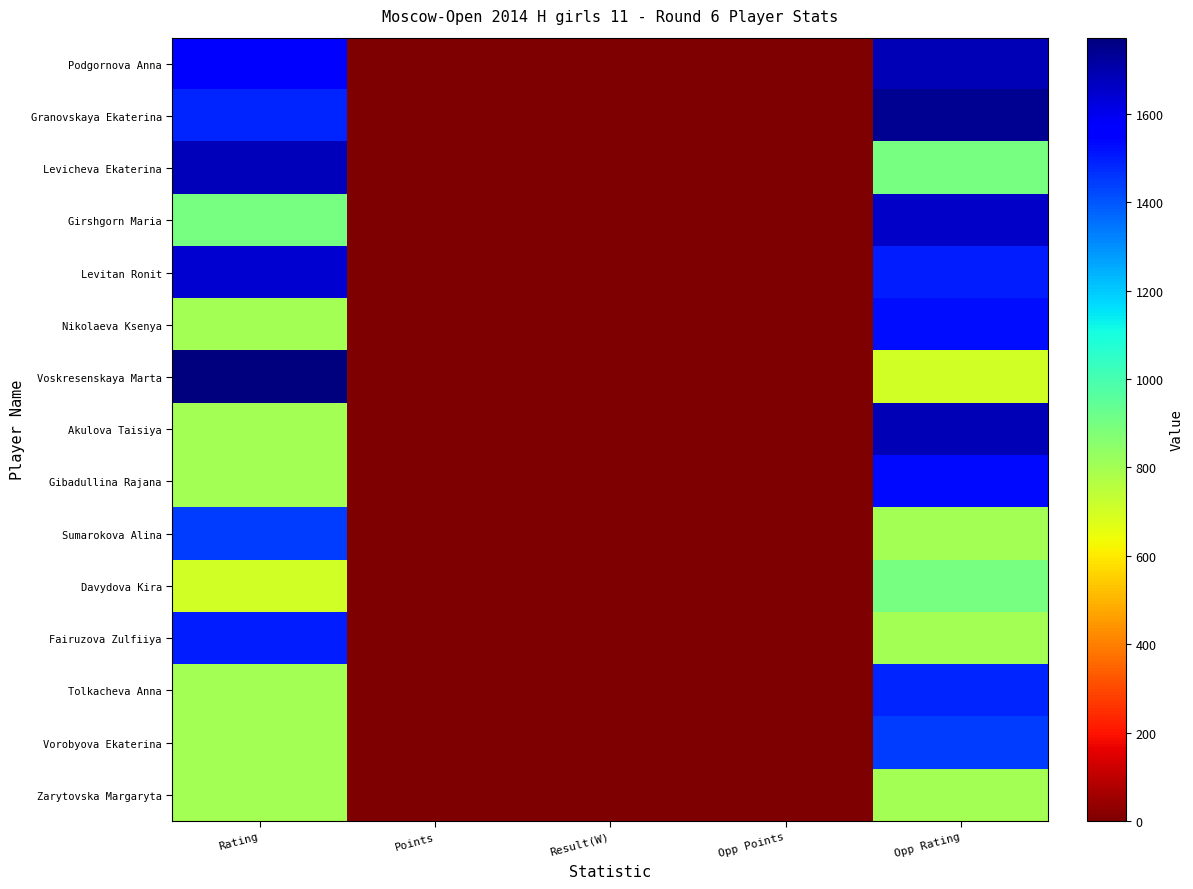

Reading left to right, transcribe all the data shown in this chart.

Podgornova Anna: Rating=1549.0	Points=5.0	Result(W)=1.0	Opp Points=4.5	Opp Rating=1684.0
Granovskaya Ekaterina: Rating=1487.0	Points=4.0	Result(W)=1.0	Opp Points=4.0	Opp Rating=1740.0
Levicheva Ekaterina: Rating=1681.0	Points=4.0	Result(W)=1.0	Opp Points=4.0	Opp Rating=900.0
Girshgorn Maria: Rating=900.0	Points=4.0	Result(W)=0.0	Opp Points=4.0	Opp Rating=1656.0
Levitan Ronit: Rating=1645.0	Points=4.0	Result(W)=1.0	Opp Points=4.0	Opp Rating=1499.0
Nikolaeva Ksenya: Rating=800.0	Points=4.0	Result(W)=0.0	Opp Points=4.0	Opp Rating=1525.0
Voskresenskaya Marta: Rating=1773.0	Points=3.5	Result(W)=0.0	Opp Points=3.5	Opp Rating=700.0
Akulova Taisiya: Rating=800.0	Points=3.5	Result(W)=0.0	Opp Points=3.5	Opp Rating=1687.0
Gibadullina Rajana: Rating=800.0	Points=3.5	Result(W)=1.0	Opp Points=3.5	Opp Rating=1537.0
Sumarokova Alina: Rating=1443.0	Points=3.5	Result(W)=1.0	Opp Points=3.5	Opp Rating=800.0
Davydova Kira: Rating=700.0	Points=3.5	Result(W)=0.0	Opp Points=3.5	Opp Rating=900.0
Fairuzova Zulfiiya: Rating=1502.0	Points=3.0	Result(W)=0.5	Opp Points=3.0	Opp Rating=800.0
Tolkacheva Anna: Rating=800.0	Points=3.0	Result(W)=1.0	Opp Points=3.0	Opp Rating=1487.0
Vorobyova Ekaterina: Rating=800.0	Points=3.0	Result(W)=0.0	Opp Points=3.0	Opp Rating=1446.0
Zarytovska Margaryta: Rating=800.0	Points=3.0	Result(W)=1.0	Opp Points=3.0	Opp Rating=800.0